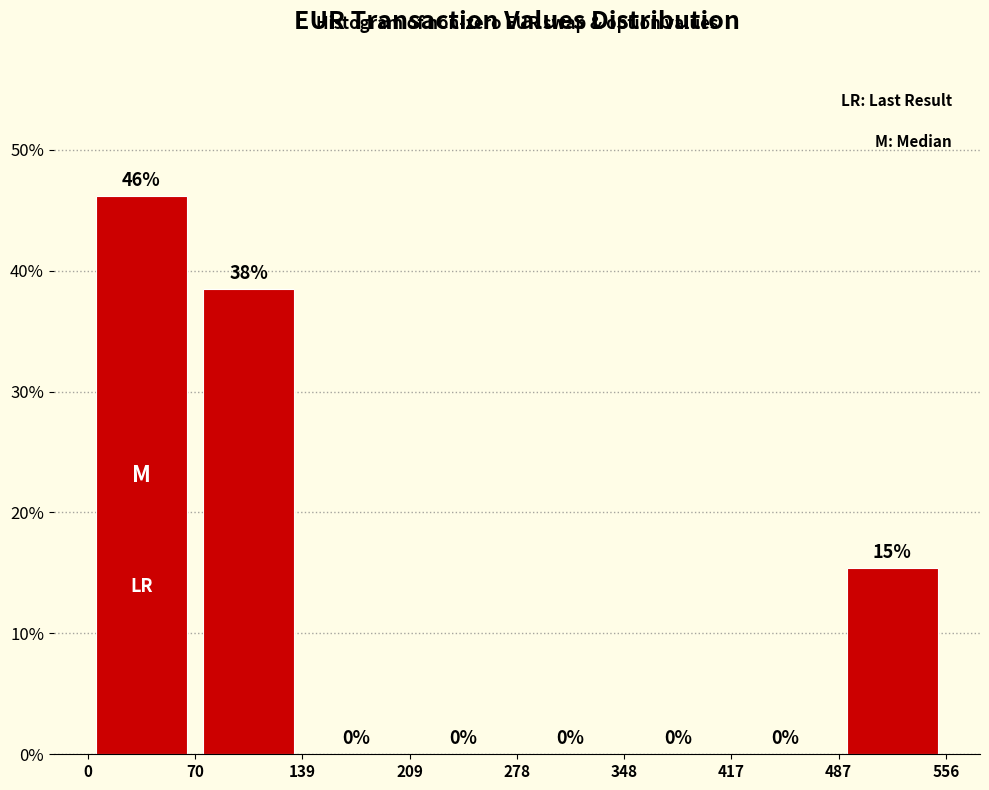

Over which range of the x-axis is the bar tallest?

0 to 70